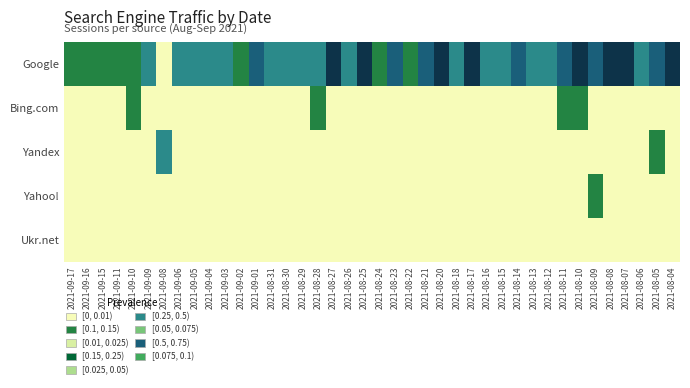

Reading left to right, extract all data points from this chart.

Google: 2021-09-17=0.1	2021-09-16=0.1	2021-09-15=0.1	2021-09-11=0.1	2021-09-10=0.1	2021-09-09=0.4	2021-09-08=0.0	2021-09-06=0.2	2021-09-05=0.4	2021-09-04=0.4	2021-09-03=0.2	2021-09-02=0.1	2021-09-01=0.5	2021-08-31=0.4	2021-08-30=0.4	2021-08-29=0.4	2021-08-28=0.4	2021-08-27=0.8	2021-08-26=0.2	2021-08-25=0.8	2021-08-24=0.1	2021-08-23=0.5	2021-08-22=0.1	2021-08-21=0.6	2021-08-20=0.8	2021-08-18=0.4	2021-08-17=1.0	2021-08-16=0.4	2021-08-15=0.2	2021-08-14=0.5	2021-08-13=0.4	2021-08-12=0.2	2021-08-11=0.5	2021-08-10=0.9	2021-08-09=0.6	2021-08-08=0.8	2021-08-07=0.8	2021-08-06=0.4	2021-08-05=0.6	2021-08-04=1.0
Bing.com: 2021-09-17=0.0	2021-09-16=0.0	2021-09-15=0.0	2021-09-11=0.0	2021-09-10=0.1	2021-09-09=0.0	2021-09-08=0.0	2021-09-06=0.0	2021-09-05=0.0	2021-09-04=0.0	2021-09-03=0.0	2021-09-02=0.0	2021-09-01=0.0	2021-08-31=0.0	2021-08-30=0.0	2021-08-29=0.0	2021-08-28=0.1	2021-08-27=0.0	2021-08-26=0.0	2021-08-25=0.0	2021-08-24=0.0	2021-08-23=0.0	2021-08-22=0.0	2021-08-21=0.0	2021-08-20=0.0	2021-08-18=0.0	2021-08-17=0.0	2021-08-16=0.0	2021-08-15=0.0	2021-08-14=0.0	2021-08-13=0.0	2021-08-12=0.0	2021-08-11=0.1	2021-08-10=0.1	2021-08-09=0.0	2021-08-08=0.0	2021-08-07=0.0	2021-08-06=0.0	2021-08-05=0.0	2021-08-04=0.0
Yandex: 2021-09-17=0.0	2021-09-16=0.0	2021-09-15=0.0	2021-09-11=0.0	2021-09-10=0.0	2021-09-09=0.0	2021-09-08=0.2	2021-09-06=0.0	2021-09-05=0.0	2021-09-04=0.0	2021-09-03=0.0	2021-09-02=0.0	2021-09-01=0.0	2021-08-31=0.0	2021-08-30=0.0	2021-08-29=0.0	2021-08-28=0.0	2021-08-27=0.0	2021-08-26=0.0	2021-08-25=0.0	2021-08-24=0.0	2021-08-23=0.0	2021-08-22=0.0	2021-08-21=0.0	2021-08-20=0.0	2021-08-18=0.0	2021-08-17=0.0	2021-08-16=0.0	2021-08-15=0.0	2021-08-14=0.0	2021-08-13=0.0	2021-08-12=0.0	2021-08-11=0.0	2021-08-10=0.0	2021-08-09=0.0	2021-08-08=0.0	2021-08-07=0.0	2021-08-06=0.0	2021-08-05=0.1	2021-08-04=0.0
Yahoo!: 2021-09-17=0.0	2021-09-16=0.0	2021-09-15=0.0	2021-09-11=0.0	2021-09-10=0.0	2021-09-09=0.0	2021-09-08=0.0	2021-09-06=0.0	2021-09-05=0.0	2021-09-04=0.0	2021-09-03=0.0	2021-09-02=0.0	2021-09-01=0.0	2021-08-31=0.0	2021-08-30=0.0	2021-08-29=0.0	2021-08-28=0.0	2021-08-27=0.0	2021-08-26=0.0	2021-08-25=0.0	2021-08-24=0.0	2021-08-23=0.0	2021-08-22=0.0	2021-08-21=0.0	2021-08-20=0.0	2021-08-18=0.0	2021-08-17=0.0	2021-08-16=0.0	2021-08-15=0.0	2021-08-14=0.0	2021-08-13=0.0	2021-08-12=0.0	2021-08-11=0.0	2021-08-10=0.0	2021-08-09=0.1	2021-08-08=0.0	2021-08-07=0.0	2021-08-06=0.0	2021-08-05=0.0	2021-08-04=0.0
Ukr.net: 2021-09-17=0.0	2021-09-16=0.0	2021-09-15=0.0	2021-09-11=0.0	2021-09-10=0.0	2021-09-09=0.0	2021-09-08=0.0	2021-09-06=0.0	2021-09-05=0.0	2021-09-04=0.0	2021-09-03=0.0	2021-09-02=0.0	2021-09-01=0.0	2021-08-31=0.0	2021-08-30=0.0	2021-08-29=0.0	2021-08-28=0.0	2021-08-27=0.0	2021-08-26=0.0	2021-08-25=0.0	2021-08-24=0.0	2021-08-23=0.0	2021-08-22=0.0	2021-08-21=0.0	2021-08-20=0.0	2021-08-18=0.0	2021-08-17=0.0	2021-08-16=0.0	2021-08-15=0.0	2021-08-14=0.0	2021-08-13=0.0	2021-08-12=0.0	2021-08-11=0.0	2021-08-10=0.0	2021-08-09=0.0	2021-08-08=0.0	2021-08-07=0.0	2021-08-06=0.0	2021-08-05=0.0	2021-08-04=0.0